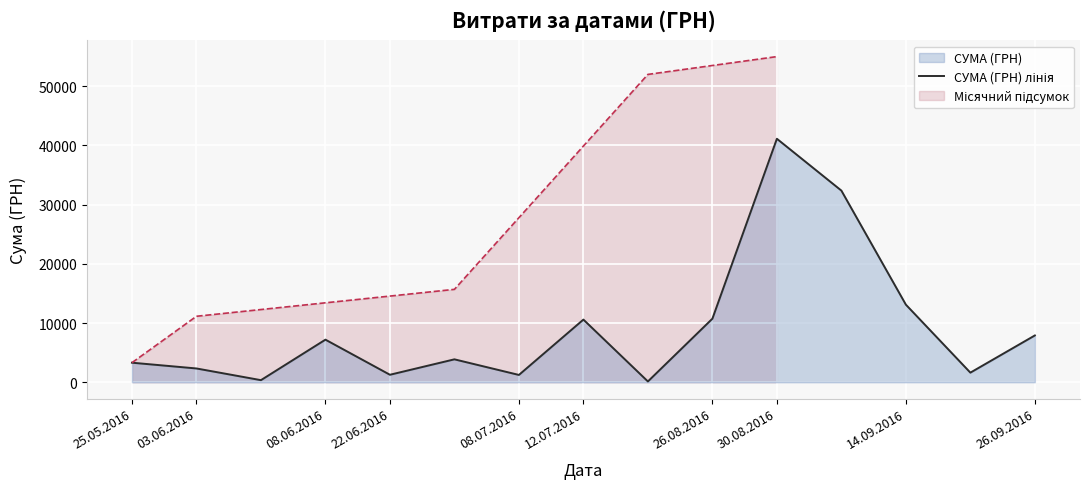

True or false: the data shows 60871.1 at 30.08.2016.

False